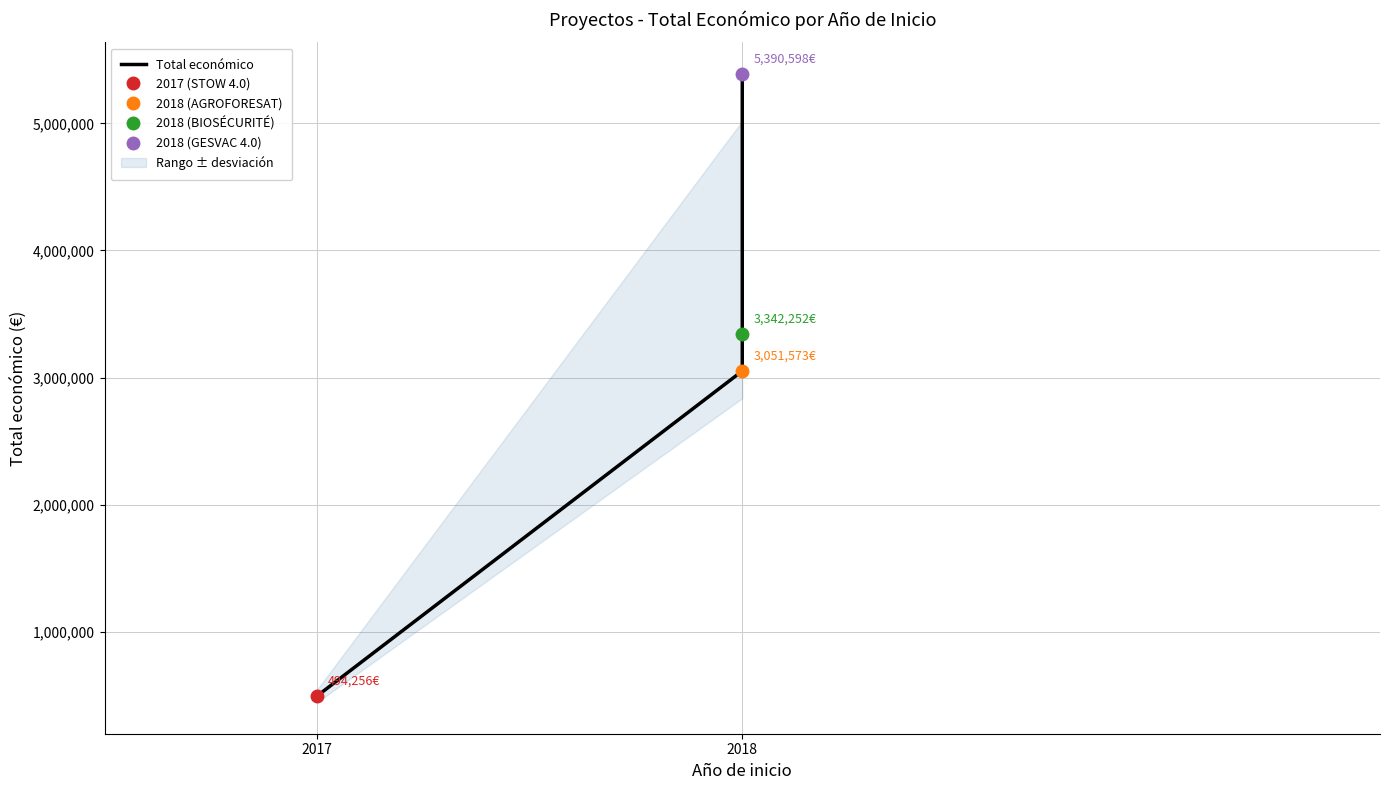

Reading left to right, transcribe all the data shown in this chart.

494256	3051573	3342252	5390598